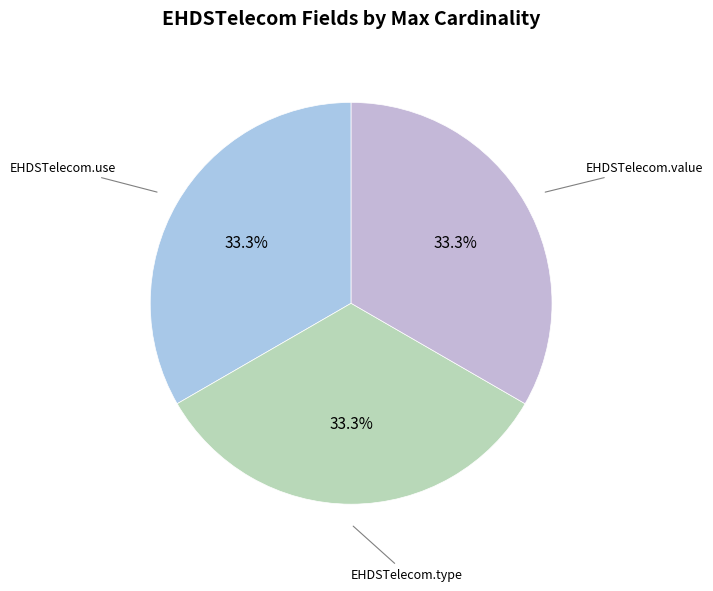

Count the number of slices in the pie.

3